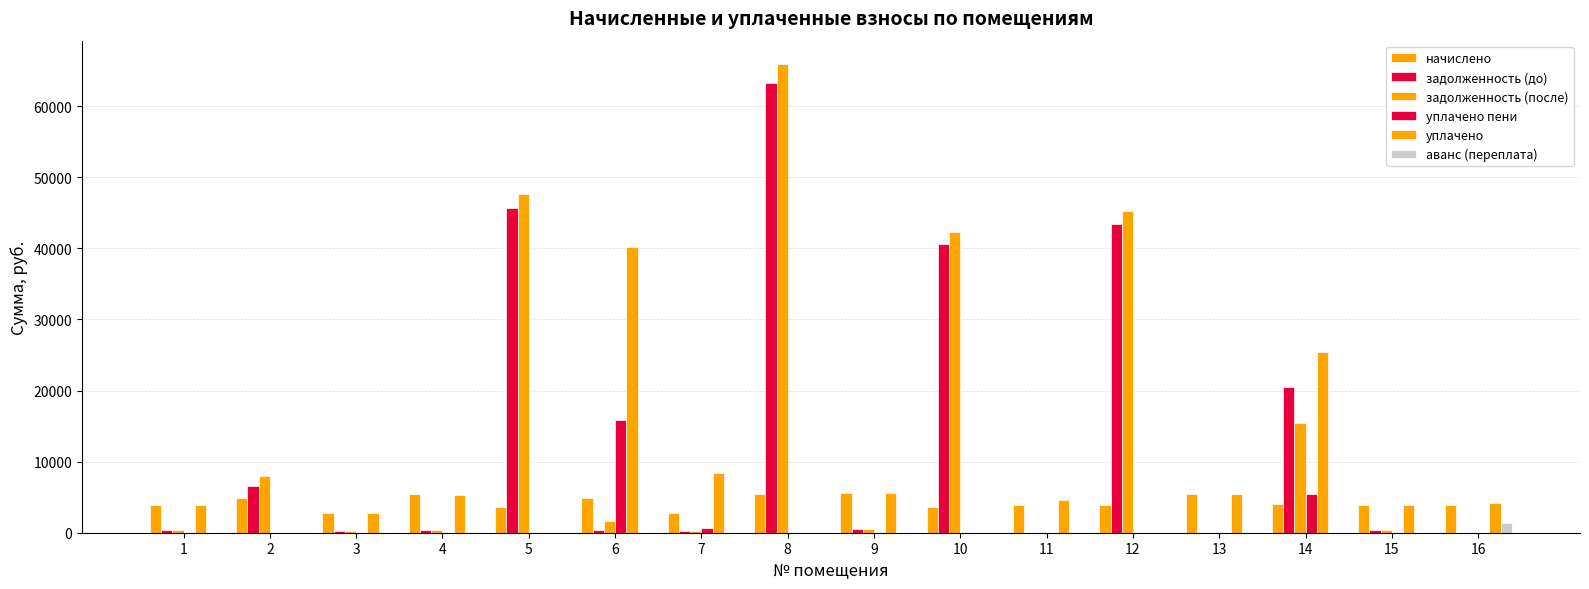

Are the bars horizontal?

No